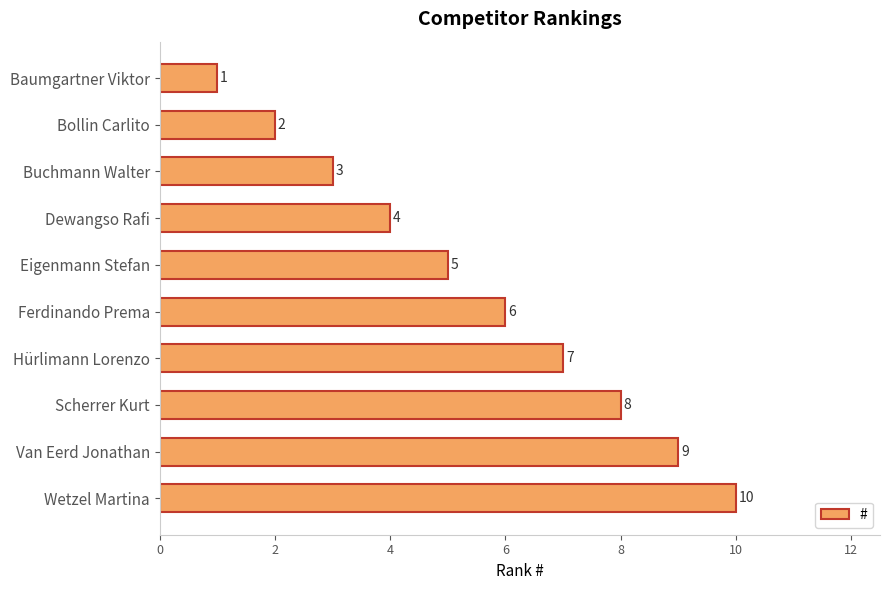

The chart shows a value of 10 at Wetzel Martina. True or false?

True